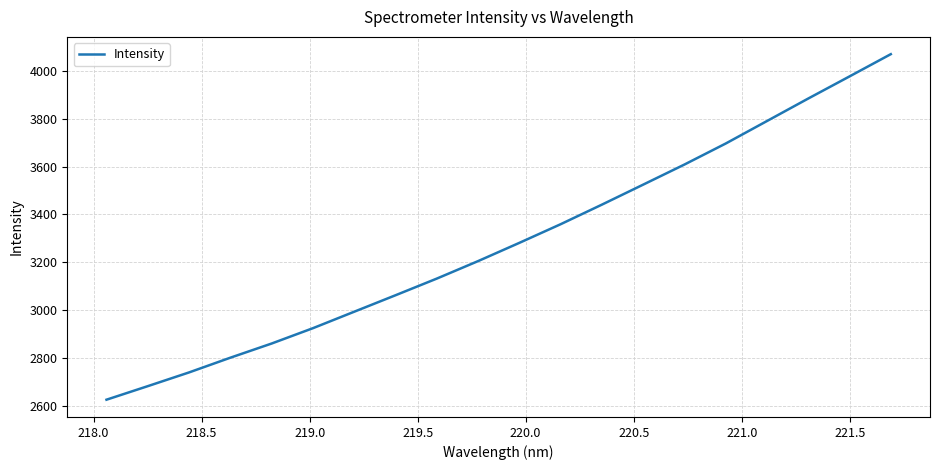

What is the greatest value displayed?

4069.0